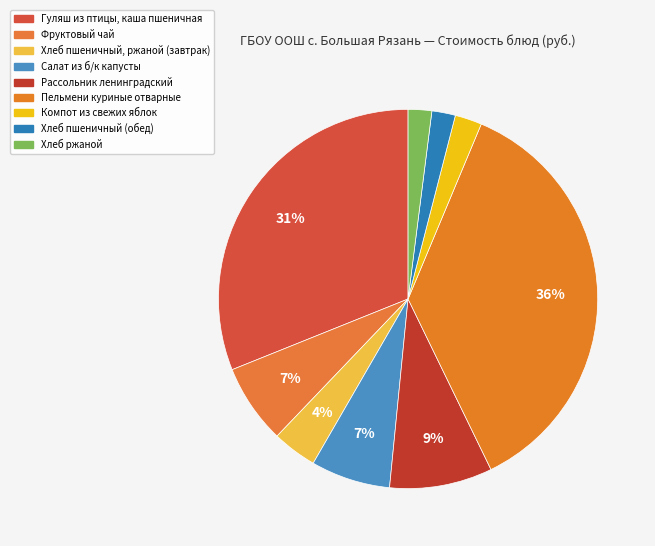

How many slices are in this pie chart?

9